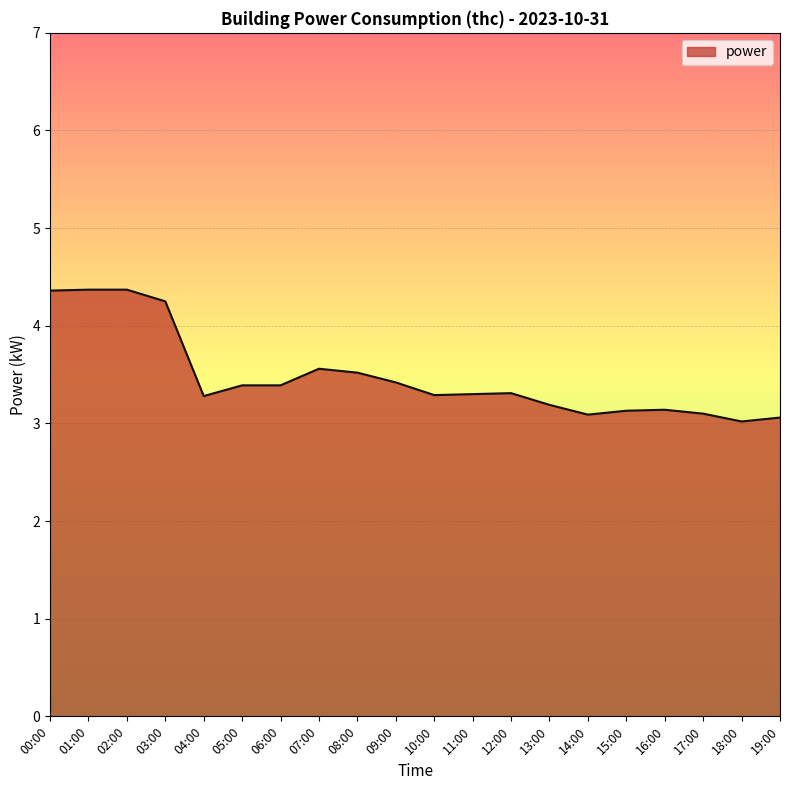

What is the smallest value displayed?

3.0